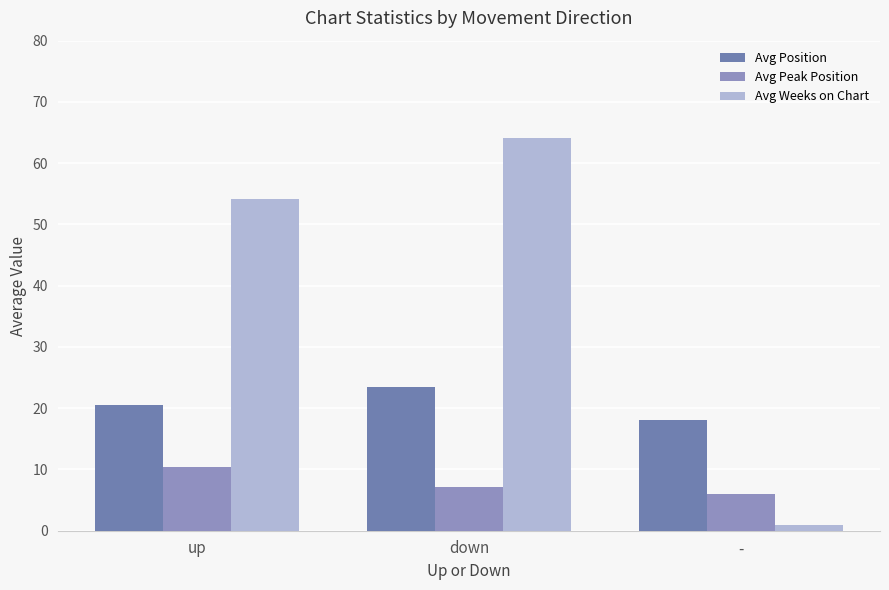

Reading left to right, list all the values displayed in this chart.

Avg Position: 20.5	23.4	18.0
Avg Peak Position: 10.3	7.1	6.0
Avg Weeks on Chart: 54.2	64.1	1.0